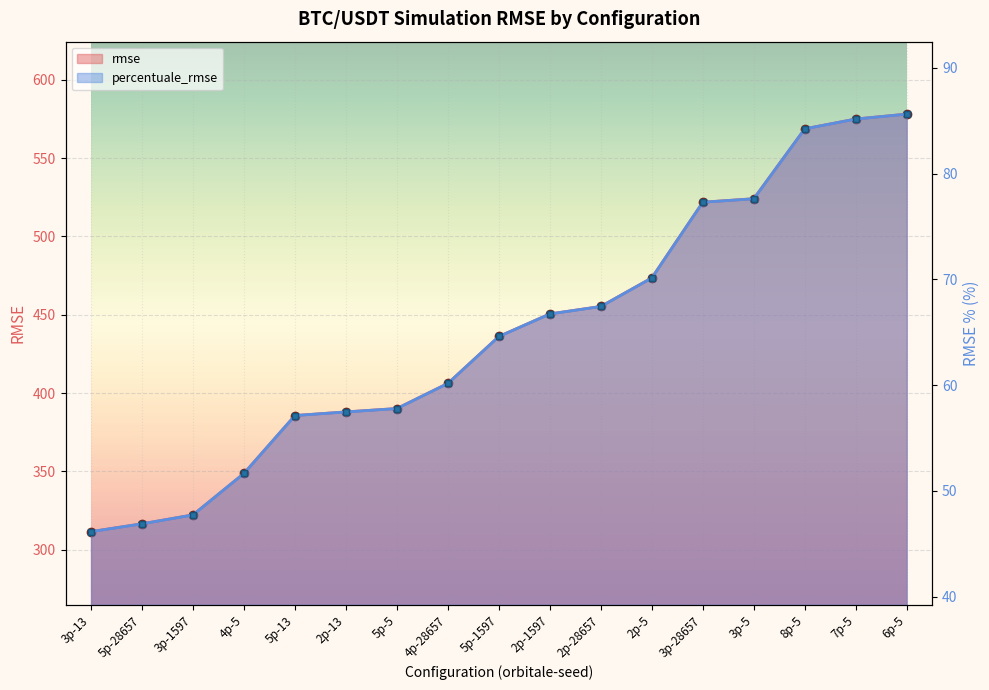

What is the sum of all rmse values?

7452.6